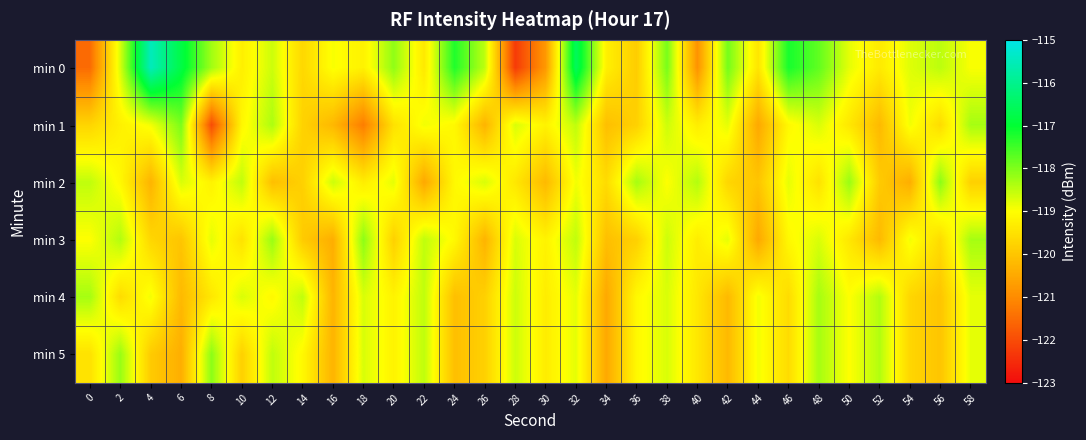

Reading left to right, transcribe all the data shown in this chart.

min 0: 0=-121.5	2=-118.7	4=-115.5	6=-116.8	8=-118.3	10=-119.3	12=-118.6	14=-119.7	16=-119.0	18=-119.2	20=-118.1	22=-119.4	24=-117.3	26=-118.5	28=-122.3	30=-120.8	32=-116.5	34=-119.2	36=-119.9	38=-117.9	40=-120.9	42=-117.9	44=-119.4	46=-117.2	48=-117.8	50=-118.8	52=-119.3	54=-118.7	56=-118.5	58=-119.0
min 1: 0=-119.7	2=-119.2	4=-118.9	6=-118.0	8=-122.0	10=-119.1	12=-118.4	14=-119.8	16=-120.2	18=-121.2	20=-119.5	22=-118.9	24=-119.1	26=-120.3	28=-118.7	30=-119.2	32=-118.5	34=-120.1	36=-119.8	38=-118.6	40=-119.3	42=-118.8	44=-120.5	46=-119.1	48=-118.7	50=-119.4	52=-120.2	54=-118.9	56=-119.6	58=-118.3
min 2: 0=-118.5	2=-119.1	4=-120.3	6=-118.7	8=-119.2	10=-118.5	12=-120.1	14=-119.8	16=-118.6	18=-119.3	20=-118.8	22=-120.5	24=-119.1	26=-118.7	28=-119.4	30=-120.2	32=-118.9	34=-119.6	36=-118.3	38=-119.0	40=-118.4	42=-119.7	44=-120.0	46=-118.8	48=-119.5	50=-118.2	52=-119.9	54=-120.4	56=-118.1	58=-119.8
min 3: 0=-119.0	2=-118.4	4=-119.7	6=-120.0	8=-118.8	10=-119.5	12=-118.2	14=-119.9	16=-120.4	18=-118.1	20=-119.8	22=-118.5	24=-119.1	26=-120.3	28=-118.7	30=-119.2	32=-118.5	34=-120.1	36=-119.8	38=-118.6	40=-119.3	42=-118.8	44=-120.5	46=-119.1	48=-118.7	50=-119.4	52=-120.2	54=-118.9	56=-119.6	58=-118.3
min 4: 0=-118.3	2=-119.6	4=-118.9	6=-120.2	8=-119.4	10=-118.7	12=-119.1	14=-118.5	16=-120.3	18=-118.7	20=-119.2	22=-118.5	24=-120.1	26=-119.8	28=-118.6	30=-119.3	32=-118.8	34=-120.5	36=-119.1	38=-118.7	40=-119.4	42=-120.2	44=-118.9	46=-119.6	48=-118.3	50=-119.0	52=-118.4	54=-119.7	56=-120.0	58=-118.8
min 5: 0=-119.5	2=-118.2	4=-119.9	6=-120.4	8=-118.1	10=-119.8	12=-118.5	14=-119.1	16=-120.3	18=-118.7	20=-119.2	22=-118.5	24=-120.1	26=-119.8	28=-118.6	30=-119.3	32=-118.8	34=-120.5	36=-119.1	38=-118.7	40=-119.4	42=-120.2	44=-118.9	46=-119.6	48=-118.3	50=-119.0	52=-118.4	54=-119.7	56=-120.0	58=-118.8